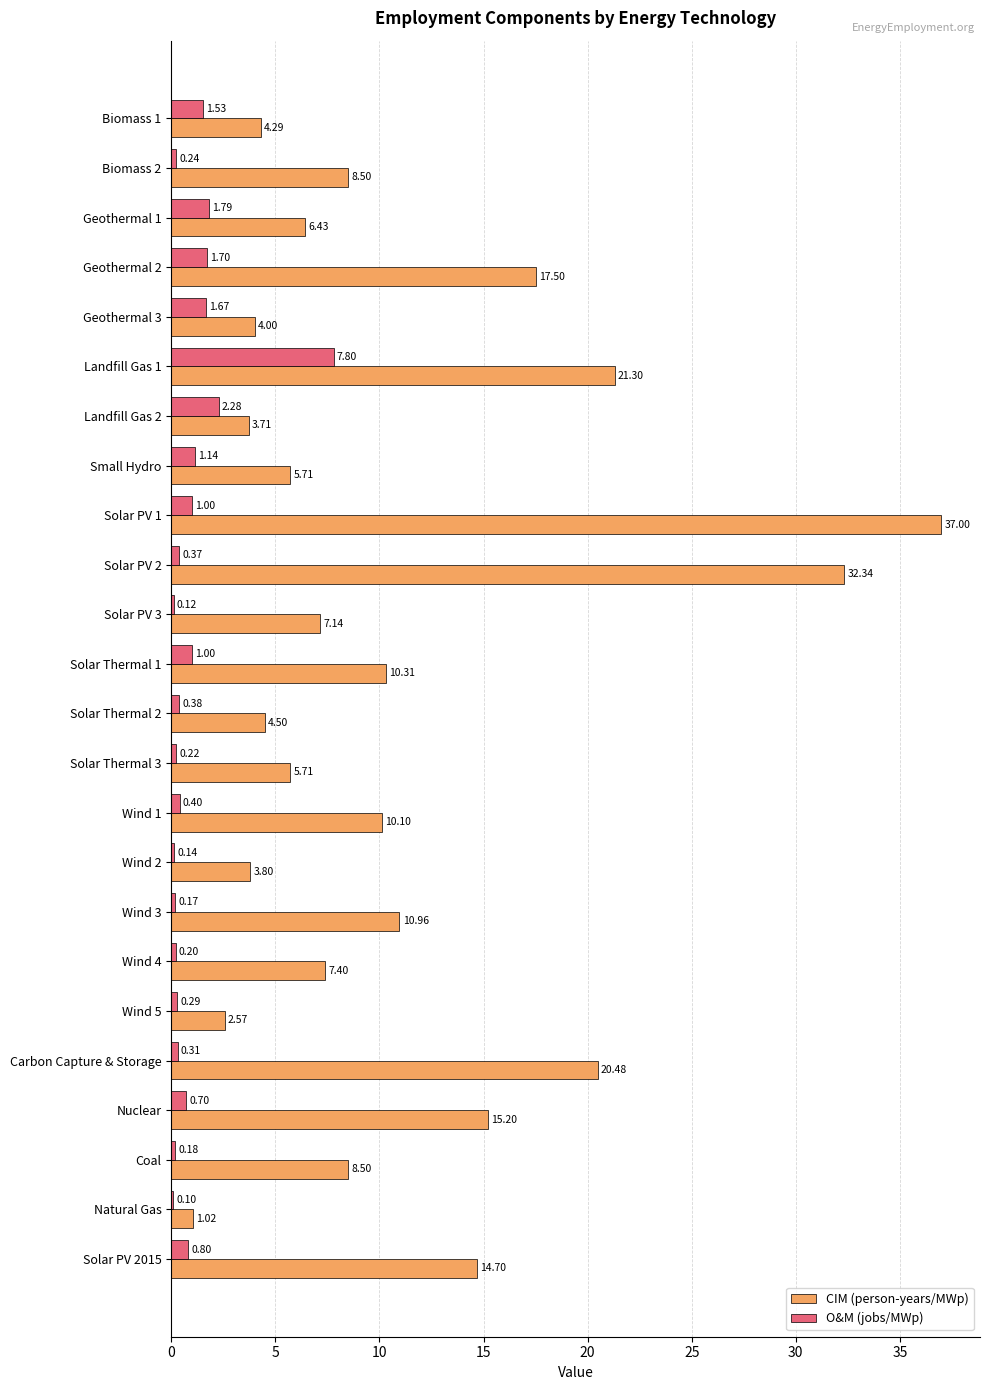

Which series has the largest range (max minus min)?

CIM (person-years/MWp)